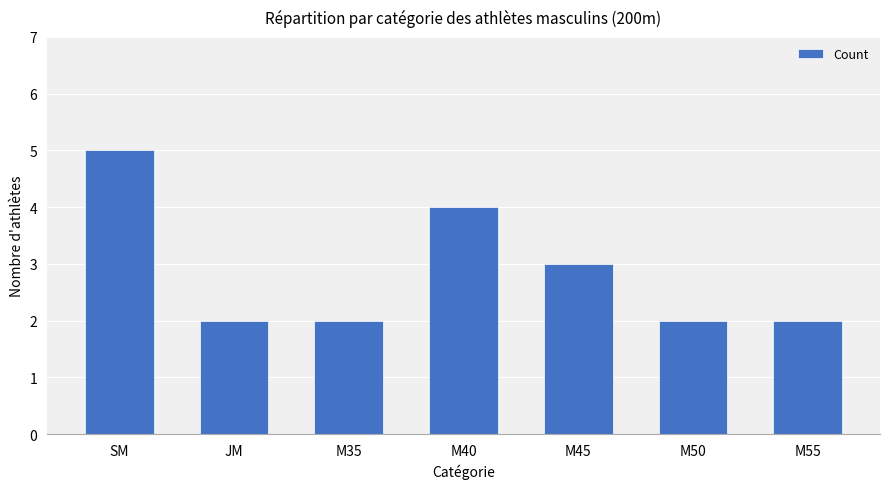

The chart shows a value of 3 at JM. True or false?

False